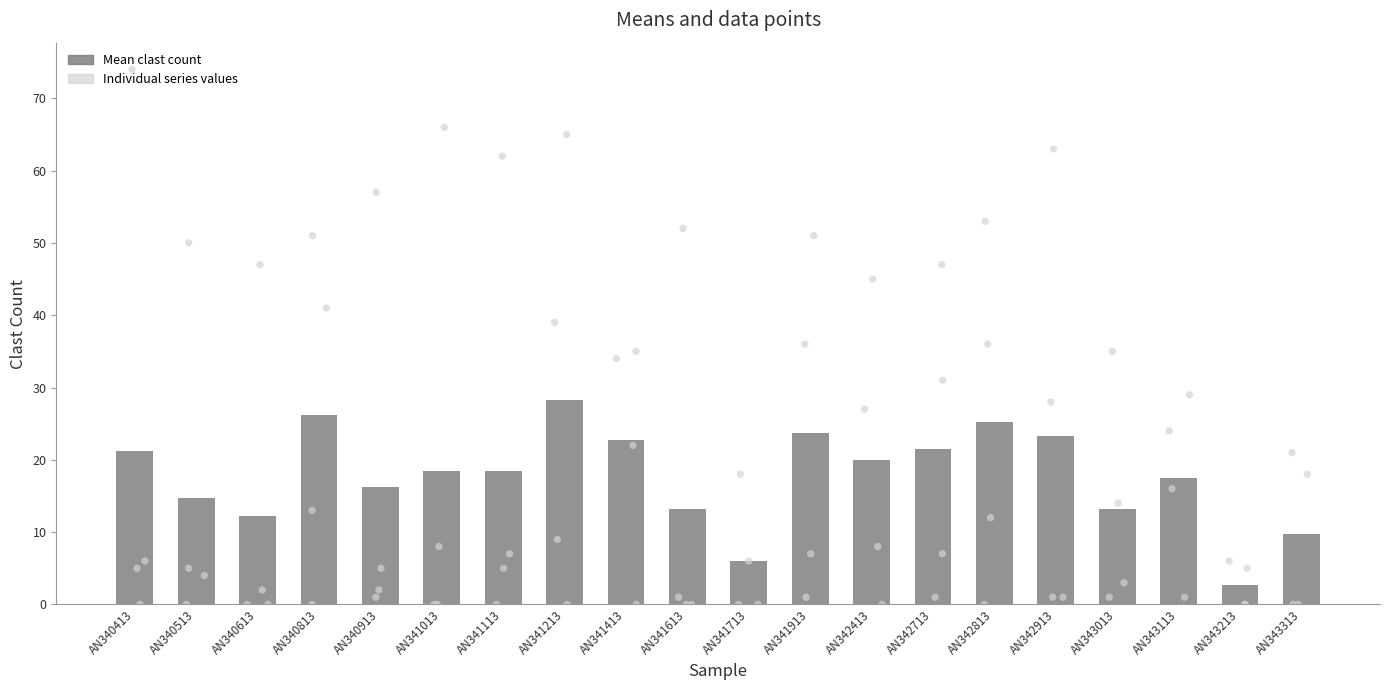

Approximately how many times larger is the value at AN341913 compared to AN342713?

1.1